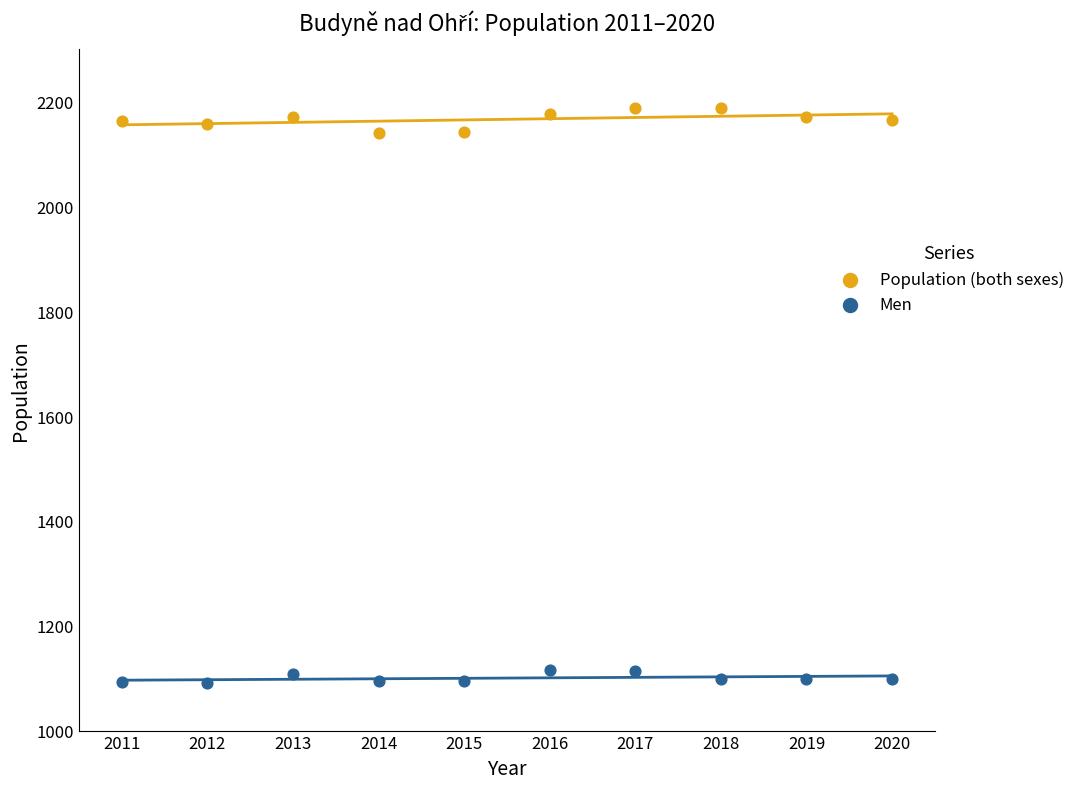

Which series reaches the maximum Y coordinate?

Population (both sexes)